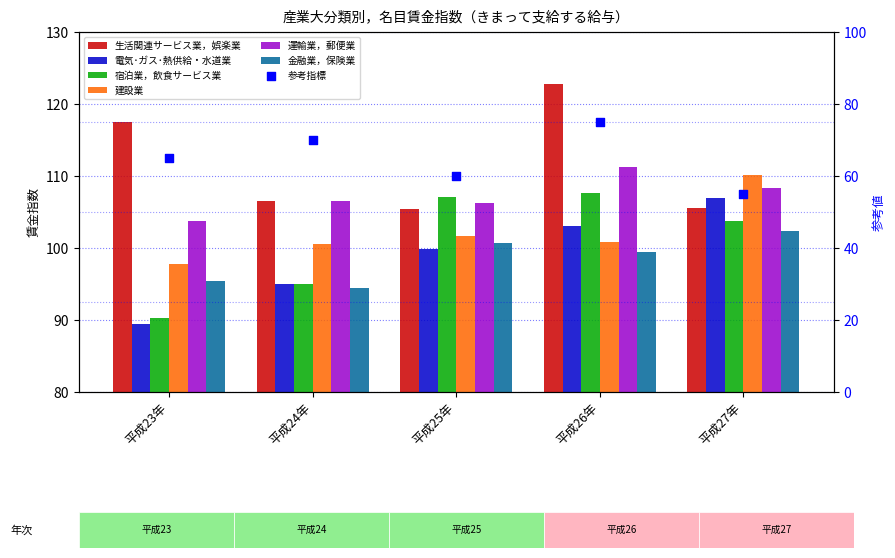

Which series contains the lowest Y value?

電気･ガス･熱供給・水道業